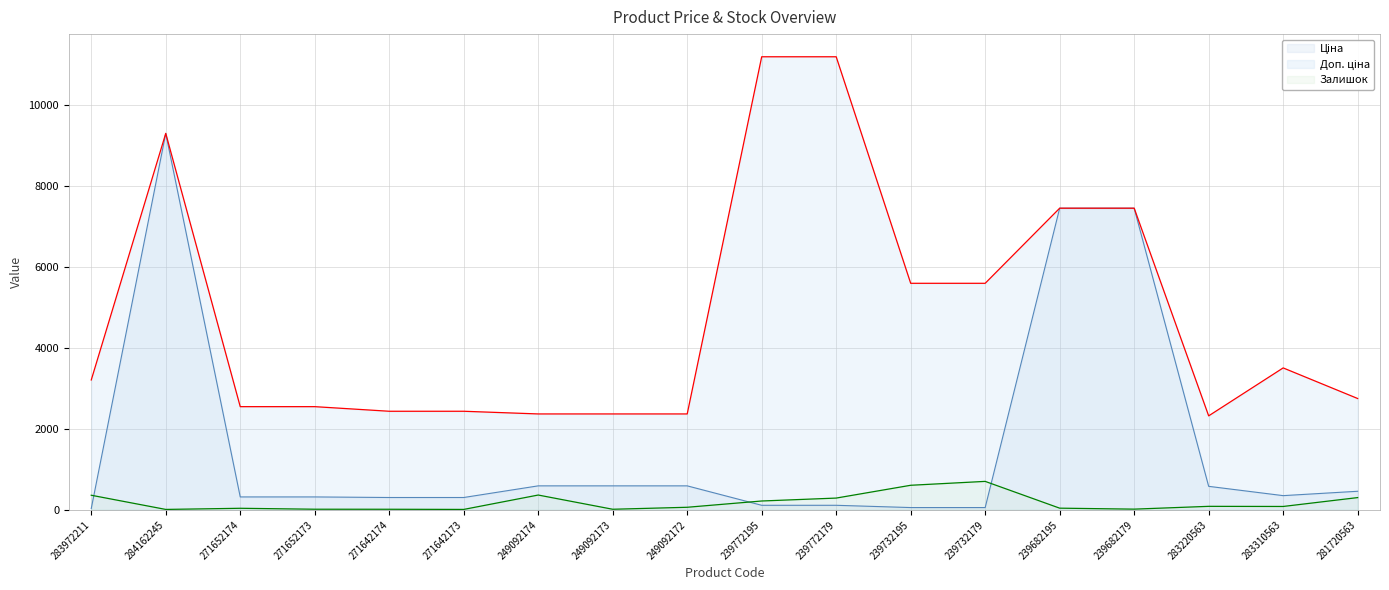

What is the label of the 14th point from the right?

271642174